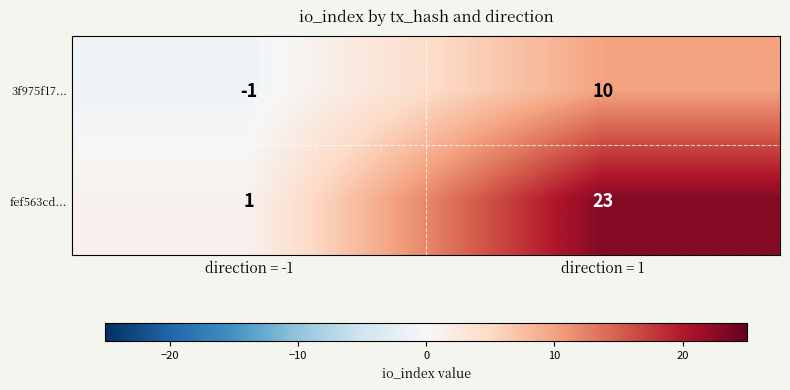

Is it true that fef563cd... equals 23 at direction = 1?

True